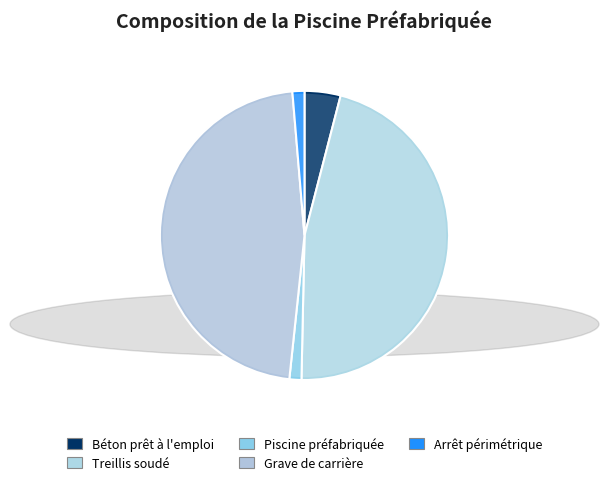

Does any single category account for the majority?

No